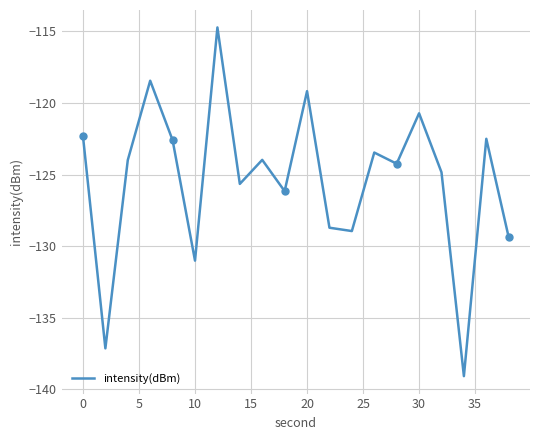

How many lines are shown in the chart?

1